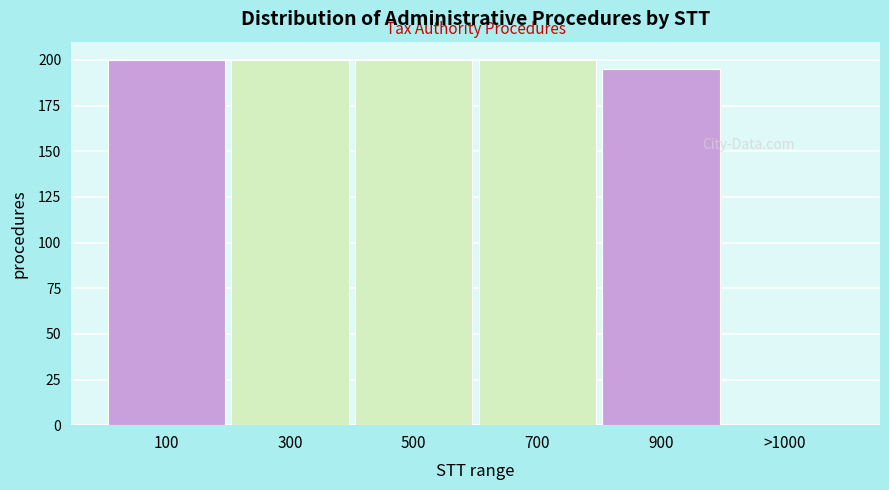

Reading right to left, transcribe all the data shown in this chart.

>1000=0	900=195	700=200	500=200	300=200	100=200